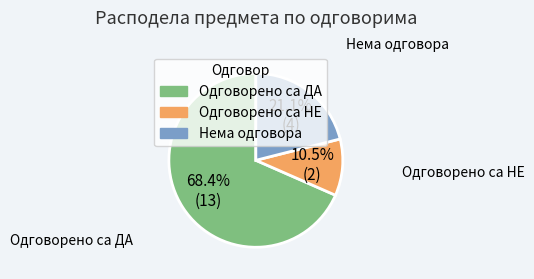

Is there a majority slice in this chart?

Yes